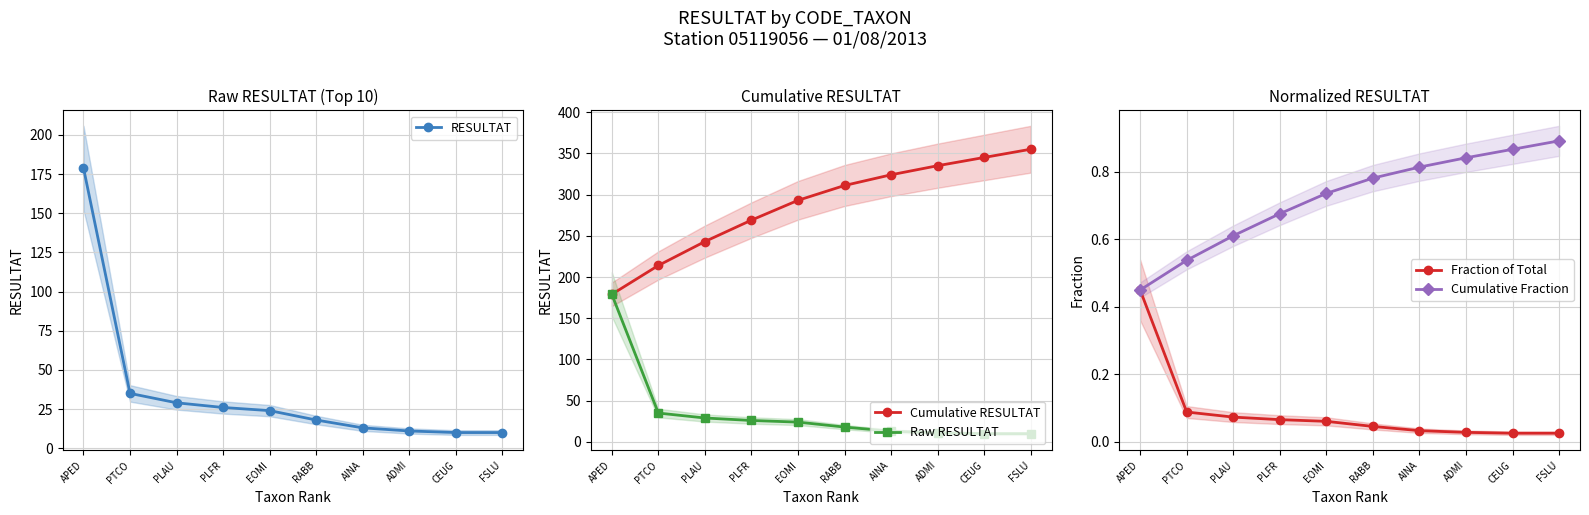

At which label does Cumulative RESULTAT reach its minimum?

APED